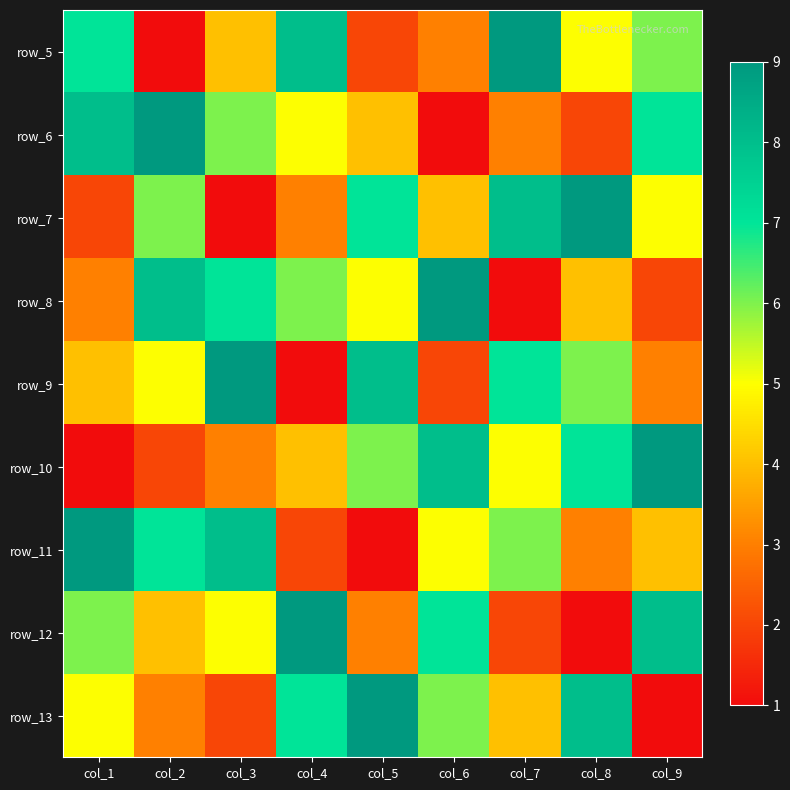

What is the smallest value displayed?

1